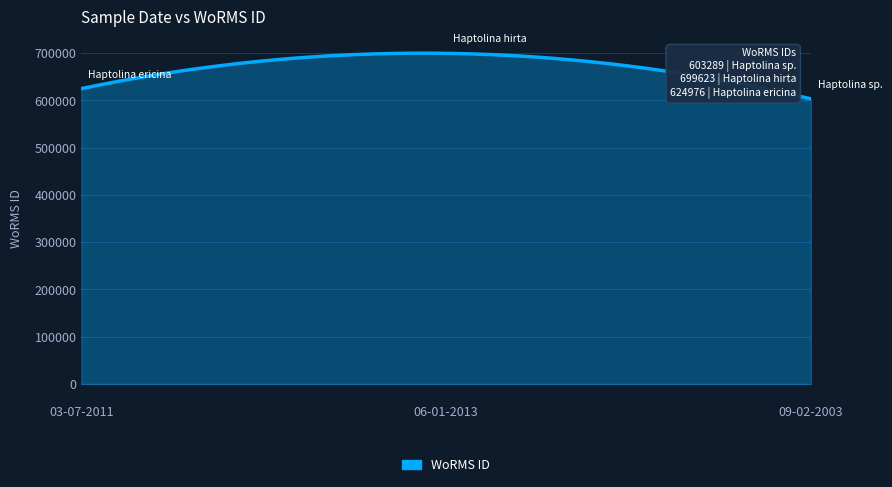

How many lines are shown in the chart?

1